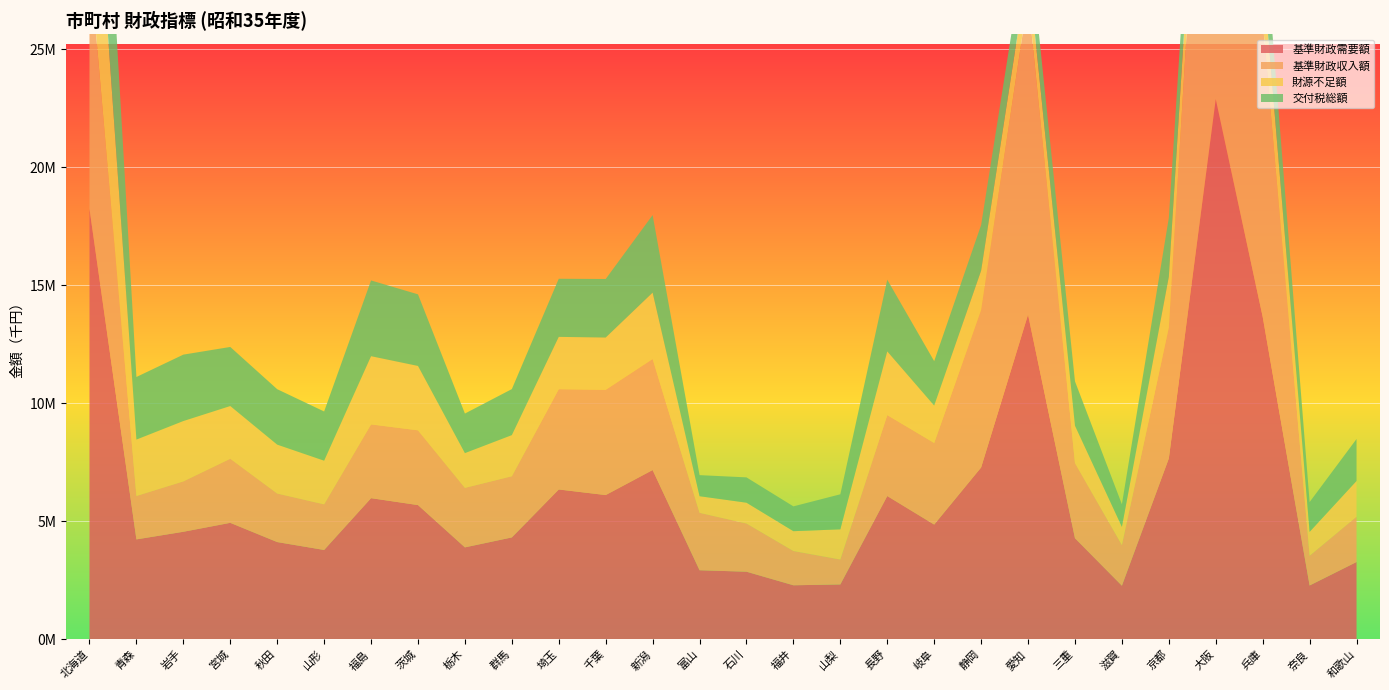

Reading left to right, transcribe all the data shown in this chart.

基準財政需要額: 18233121	4228171	4551497	4930269	4115124	3779935	5975947	5683024	3889674	4311670	6343974	6106820	7167601	2921071	2858799	2283577	2319097	6066411	4856372	7275869	13752833	4277816	2265713	7658554	22886932	13661648	2273479	3268714
基準財政収入額: 10595464	1840317	2134405	2715699	2057187	1934038	3126245	3167166	2521650	2592361	4249871	4460994	4703686	2434260	2042447	1451443	1056008	3430164	3456587	6678708	13425210	3185453	1720513	5550676	23208289	12562553	1259768	1919211
財源不足額: 7919043	2389646	2557151	2232703	2071434	1849443	2889459	2728077	1473428	1742831	2216611	2214478	2814846	702325	881619	841308	1279072	2698462	1584174	1660948	1313365	1580808	773641	2144986	1208655	2117986	1014058	1515520
交付税総額: 8709836	2652177	2814874	2504387	2349297	2085629	3210253	3034787	1675807	1950352	2462640	2481239	3285724	893390	1073152	1051420	1485170	3038473	1884346	1935106	1615899	1882413	955735	2501965	1459237	2539604	1262345	1779066